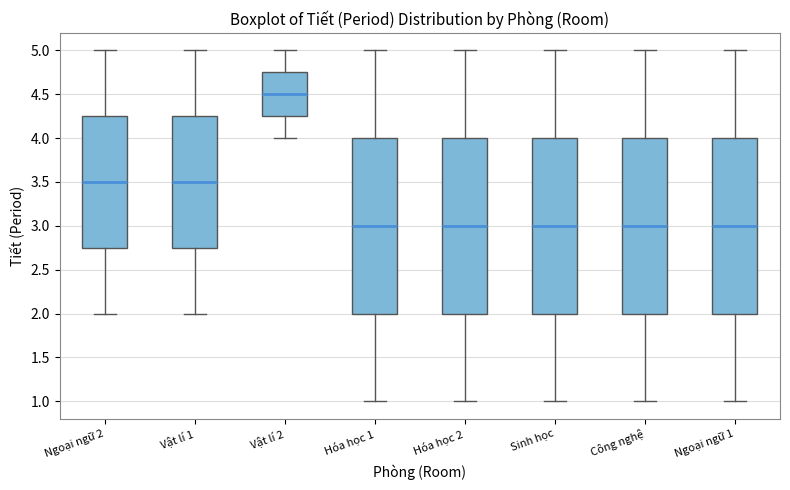

Reading left to right, transcribe this box plot: for each box, give where its median line is, the range the box spans, and where its two whiskers end, as read against the y-axis. The values are not printed on the chart, so give them approximately, as read against the axis.

Ngoại ngữ 2: median 3.50, box 2.75 to 4.25, whiskers 2.00 to 5.00
Vật lí 1: median 3.50, box 2.75 to 4.25, whiskers 2.00 to 5.00
Vật lí 2: median 4.50, box 4.25 to 4.75, whiskers 4.00 to 5.00
Hóa học 1: median 3.00, box 2.00 to 4.00, whiskers 1.00 to 5.00
Hóa học 2: median 3.00, box 2.00 to 4.00, whiskers 1.00 to 5.00
Sinh học: median 3.00, box 2.00 to 4.00, whiskers 1.00 to 5.00
Công nghệ: median 3.00, box 2.00 to 4.00, whiskers 1.00 to 5.00
Ngoại ngữ 1: median 3.00, box 2.00 to 4.00, whiskers 1.00 to 5.00